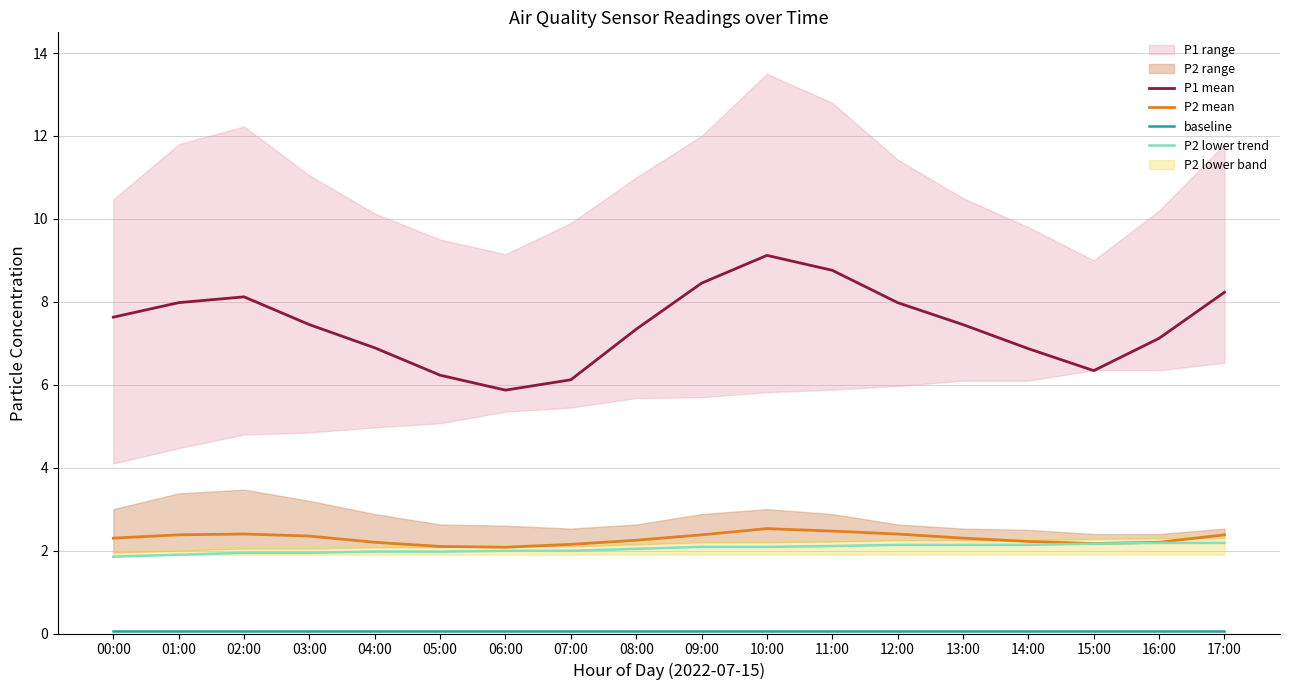

What is the difference between the highest and lowest values at 01:00?

7.9